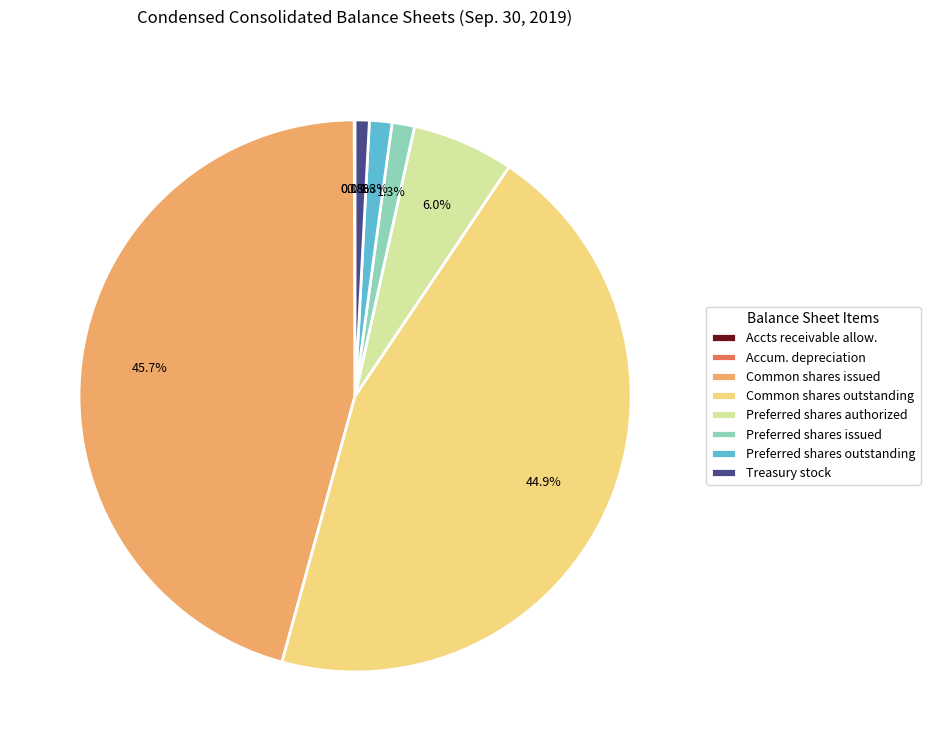

To the nearest percent, what is the difference between the largest and smallest slice percentages?

46%